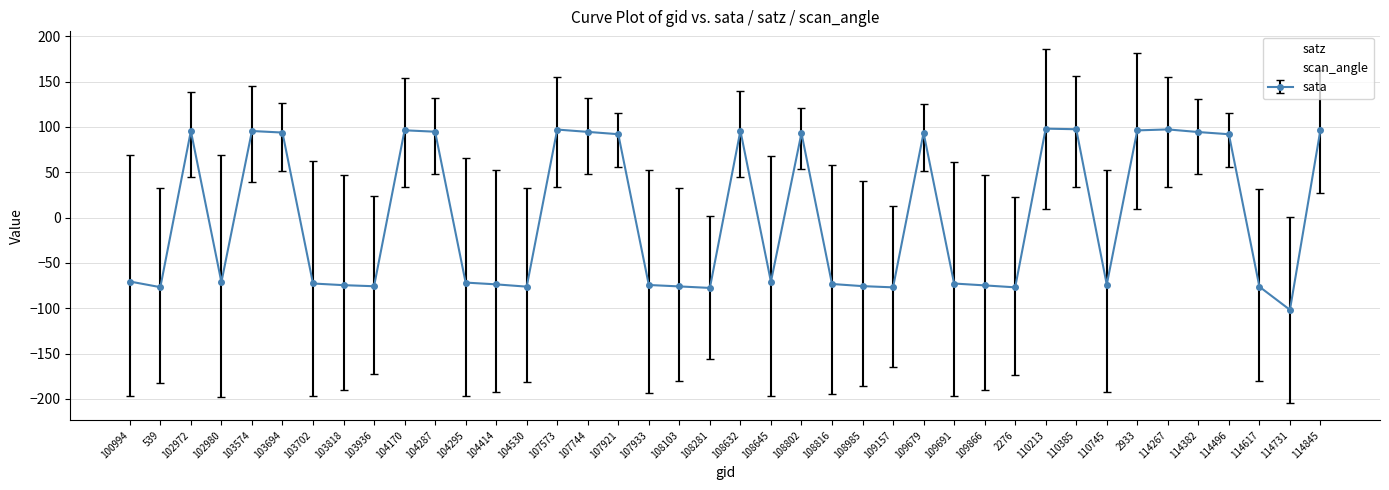

In satz, how many points are higher than both neighbors (excluding endpoints)?

8